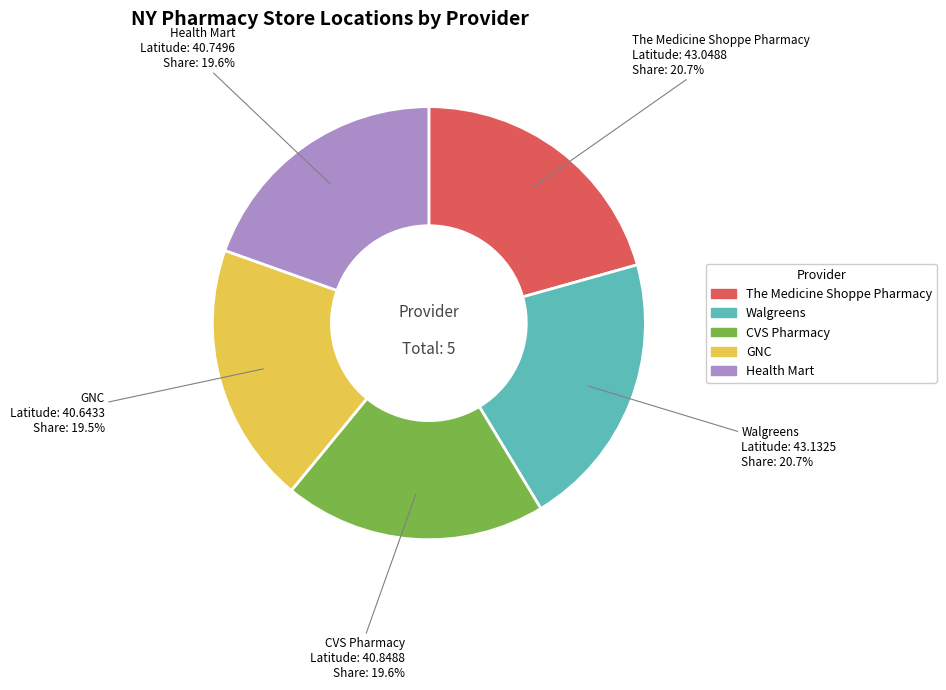

What percentage is the CVS Pharmacy slice, to the nearest percent?

20%